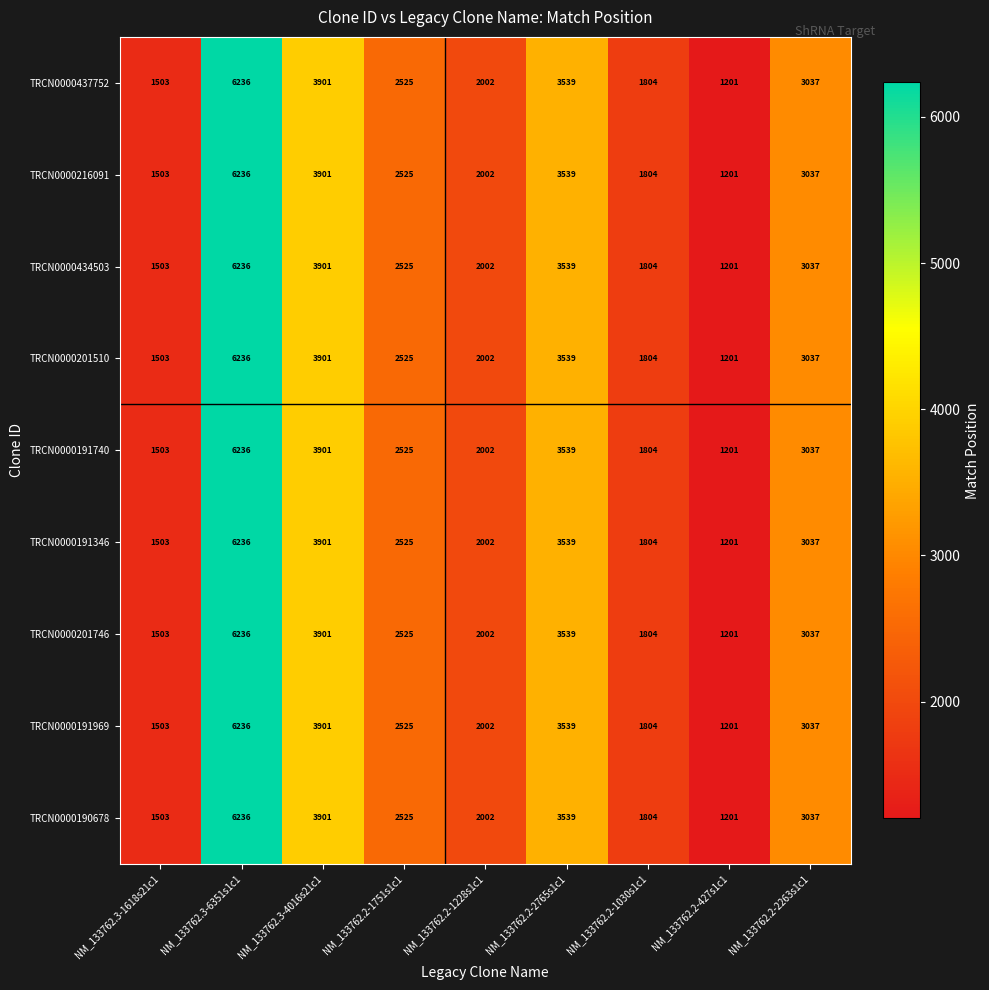

Count the number of data series in this chart.

9